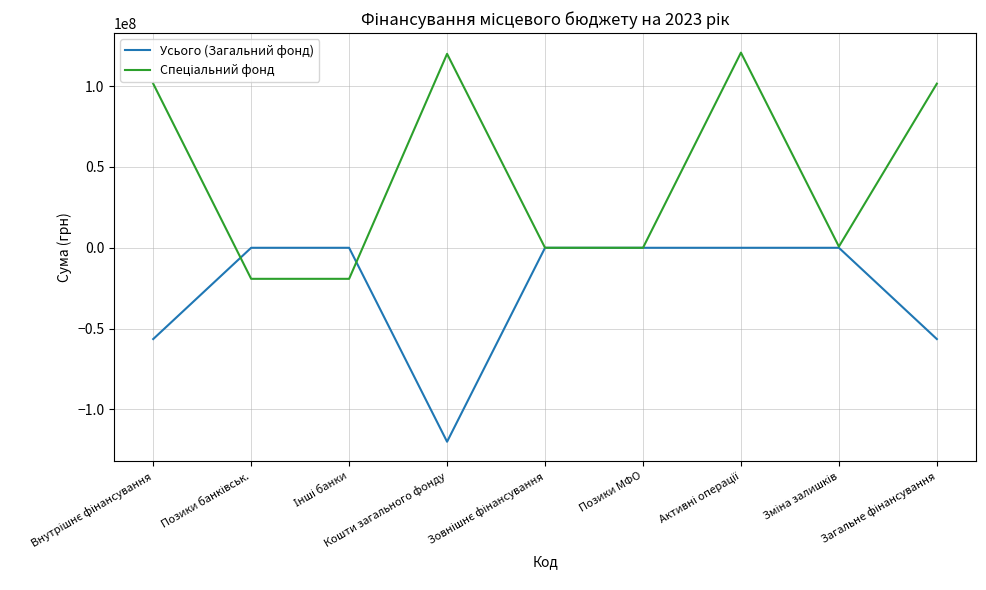

What is the greatest value displayed?

120708732